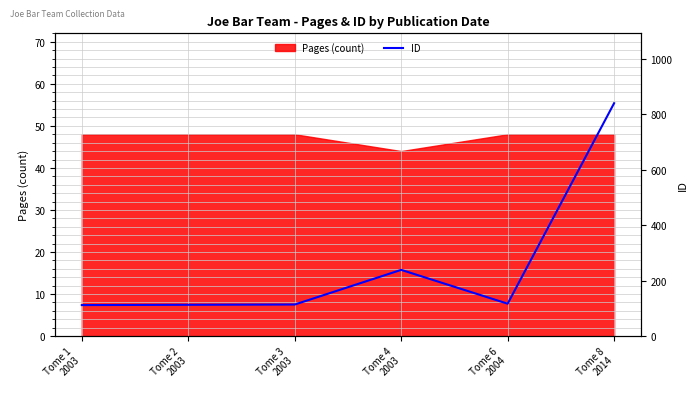

True or false: the data shows 840 at Tome 8
2014.

True